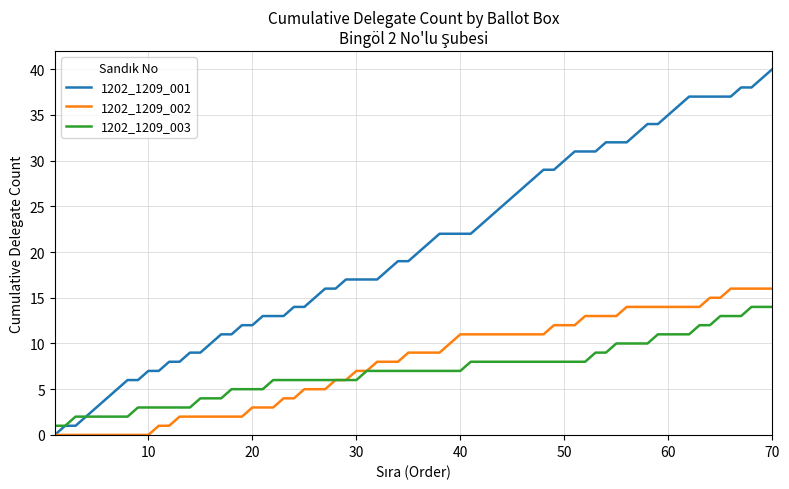

Which series has the widest spread of values?

1202_1209_001